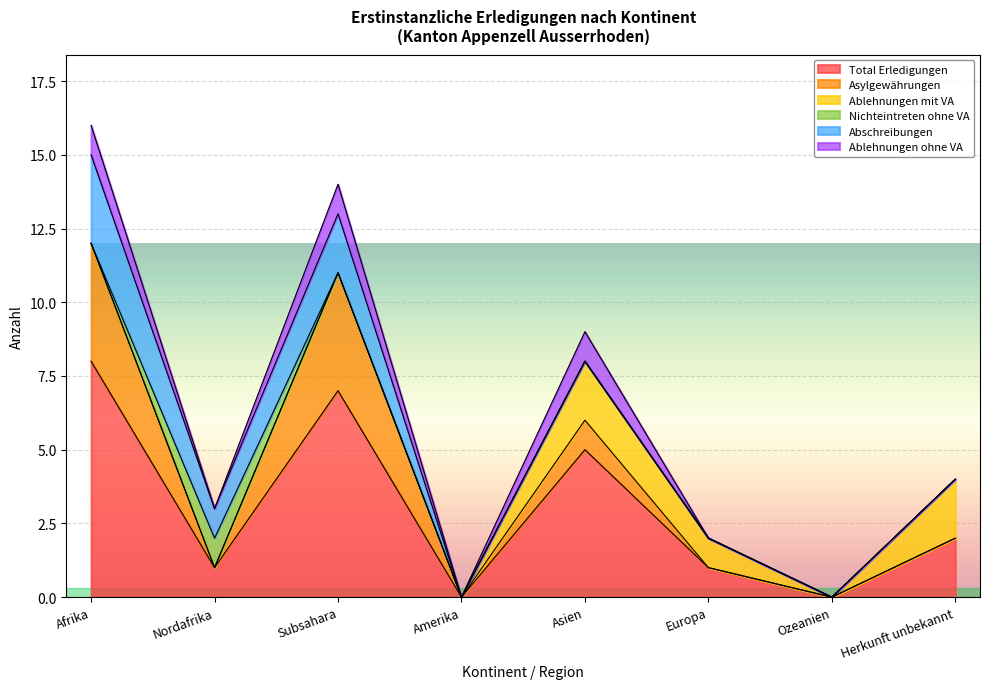

At which label is Total Erledigungen closest to 4?

Asien